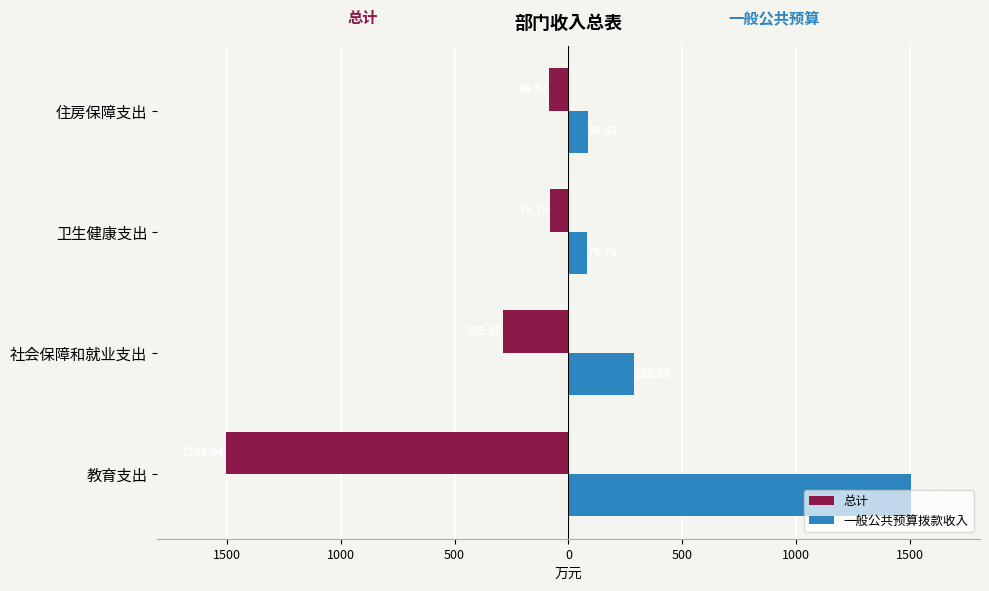

What is the difference between the maximum and second lowest values in the 总计 series?

207.1